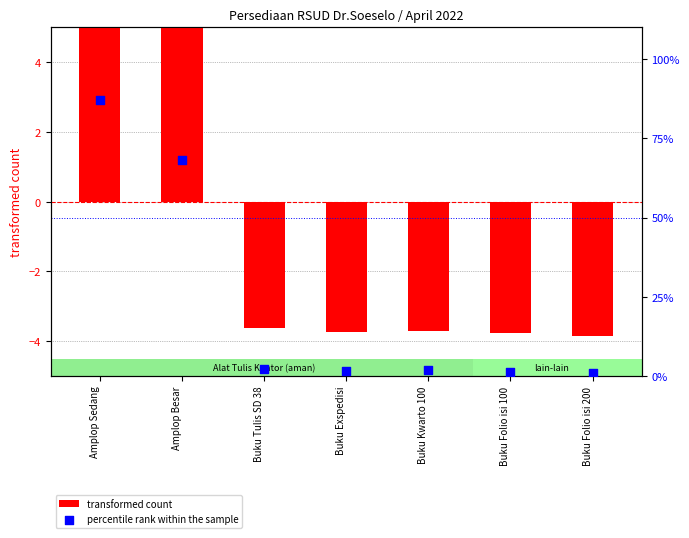

At which category is the sum across all series the highest?

Amplop Sedang